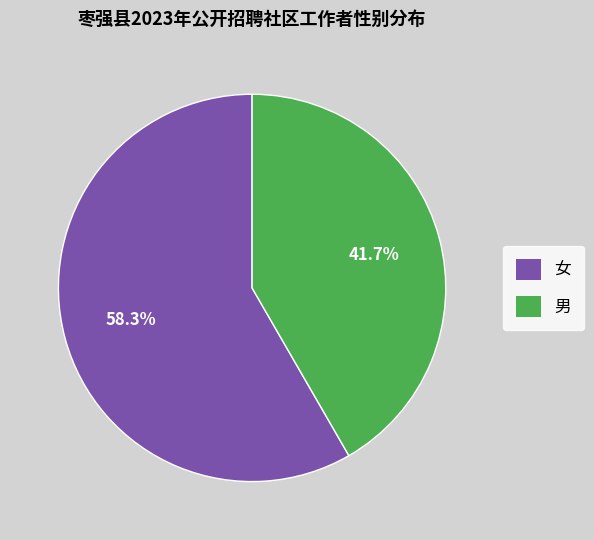

Approximately how many times larger is the value at 女 compared to 男?

1.4